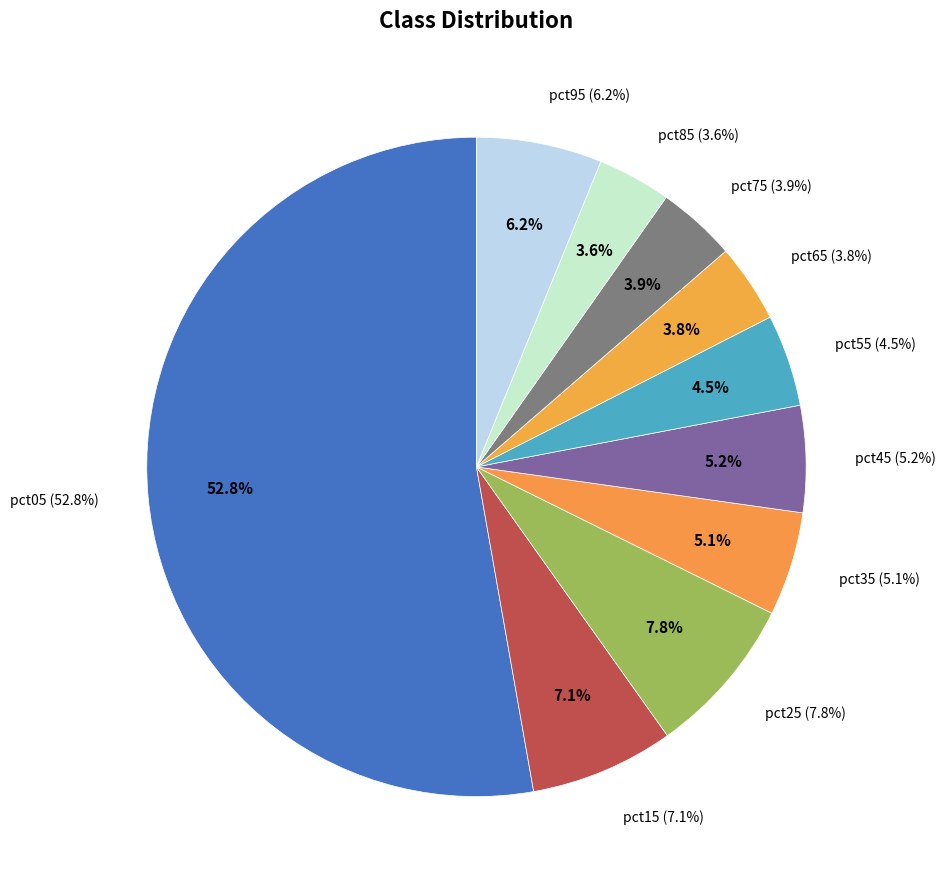

To the nearest percent, what percentage of the pie is pct95?

6%